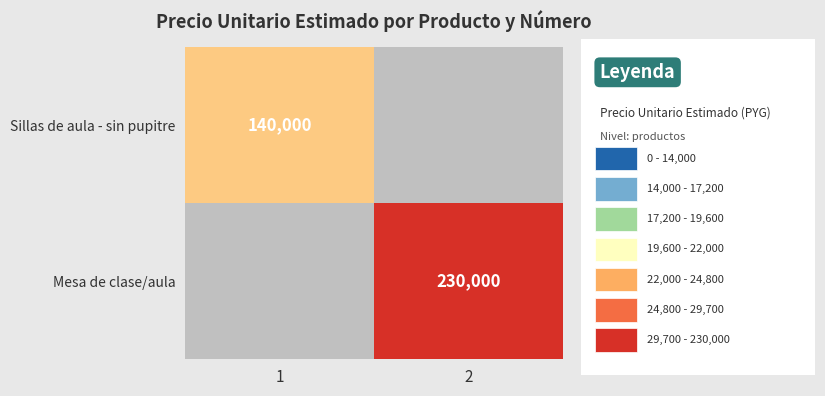

The value of Sillas de aula - sin pupitre at 1 is 90202. True or false?

False